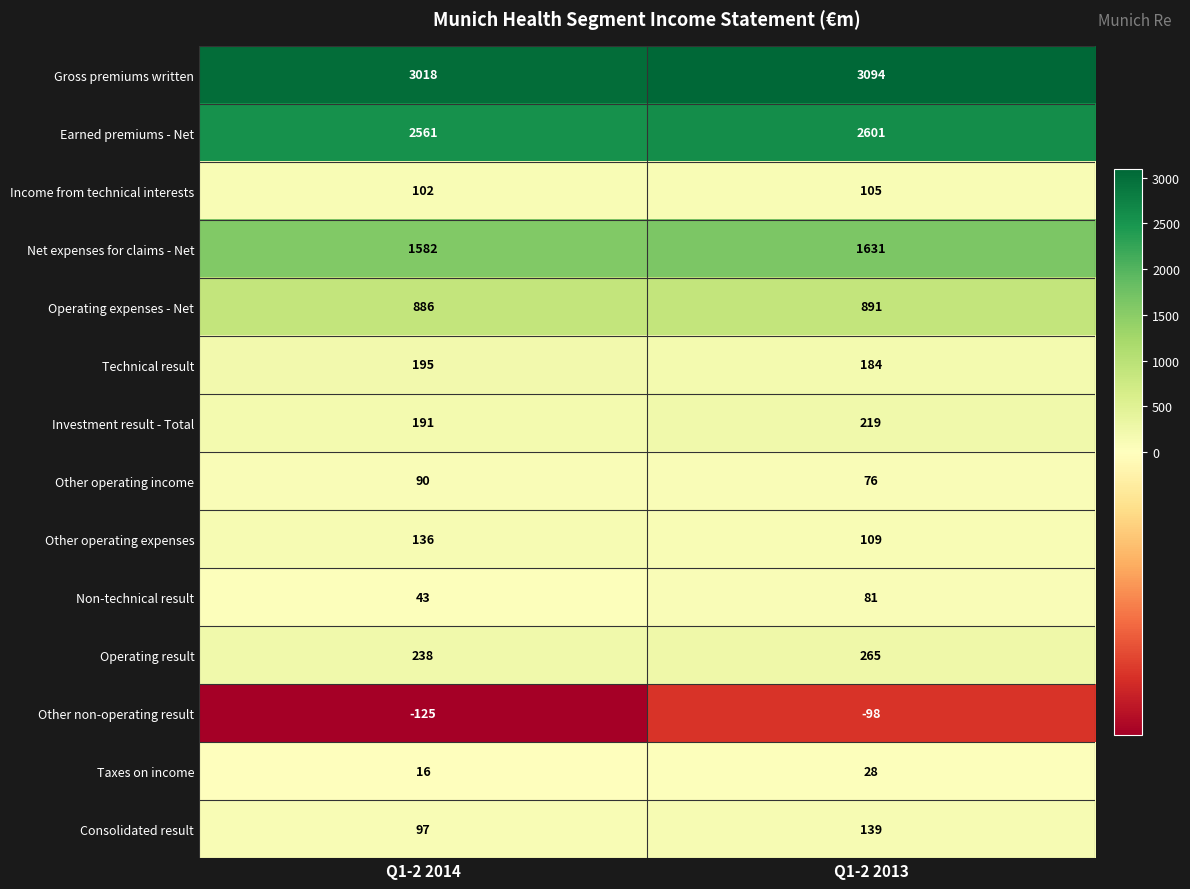

What is the approximate value of Other operating expenses at Q1-2 2013?

109